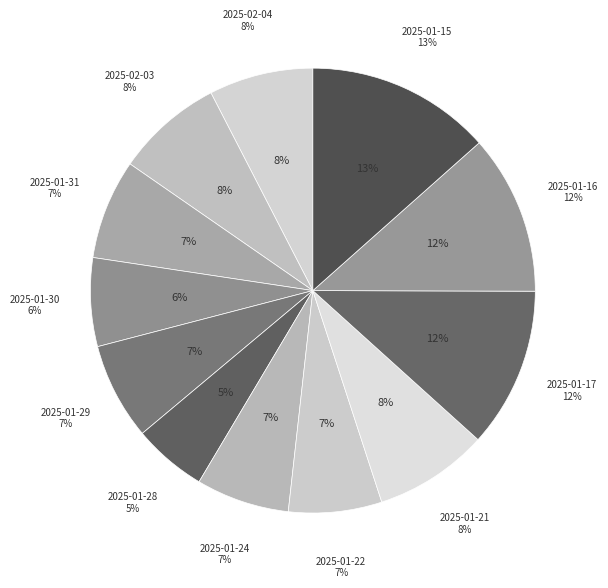

Between 2025-01-29 and 2025-01-21, which is larger?

2025-01-21